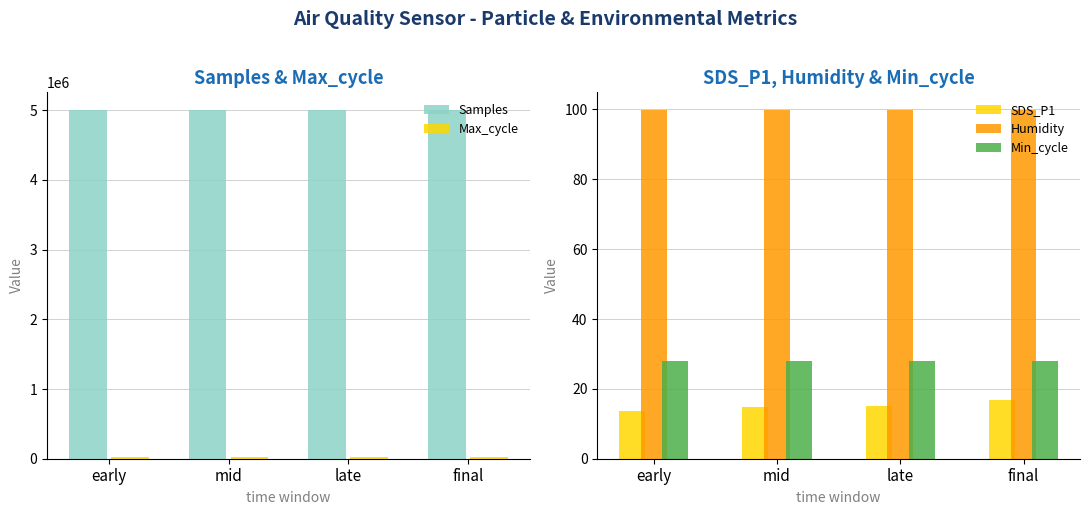

Is the value of Max_cycle at early greater than the value of Min_cycle at early?

Yes